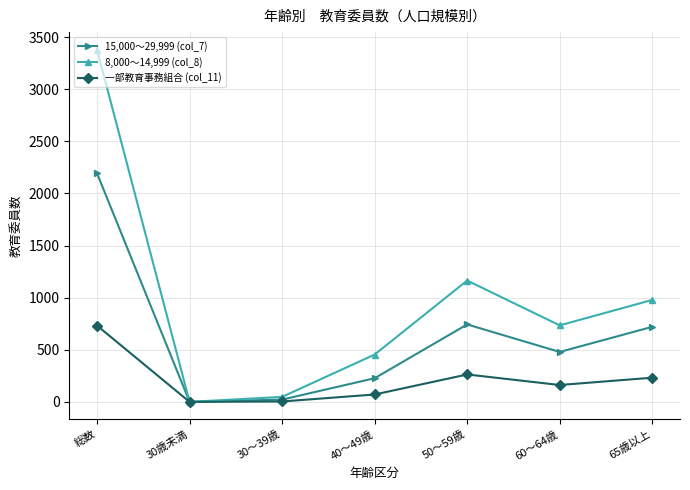

Which series has the widest spread of values?

8,000～14,999 (col_8)